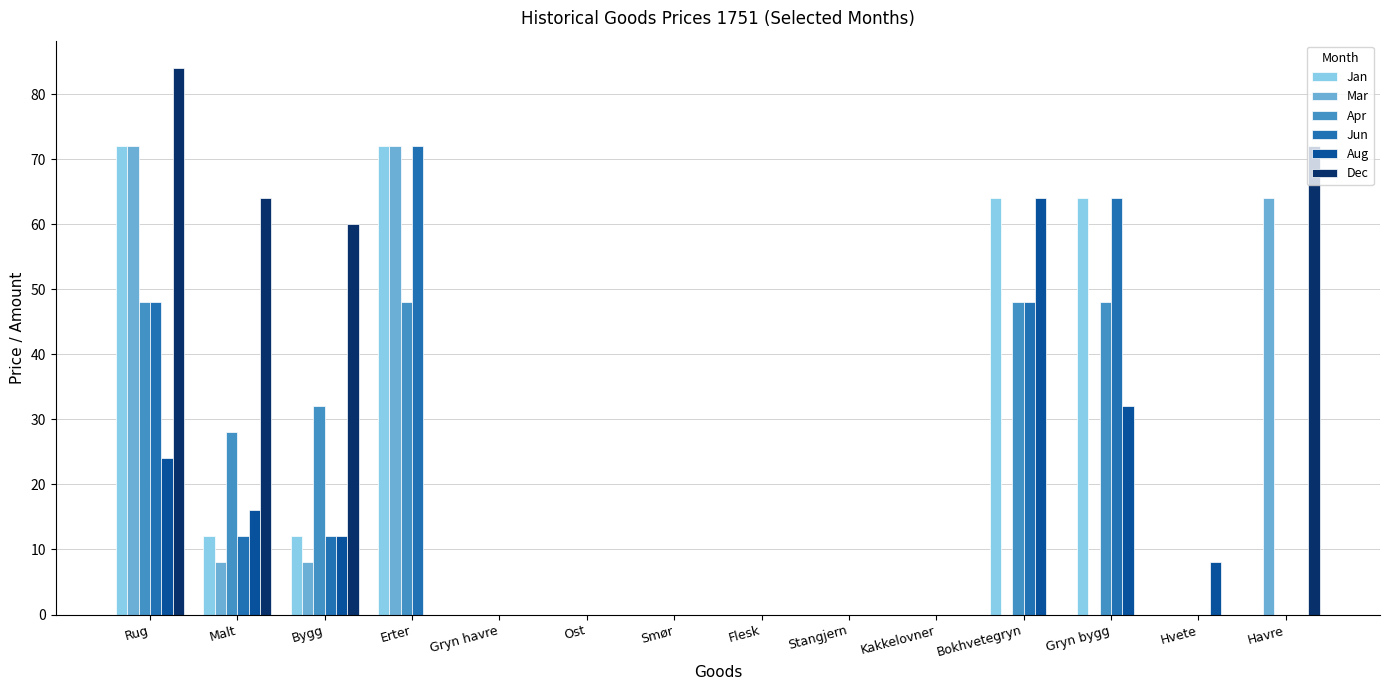

What is the sum of the Aug values at Bygg and Hvete?

20